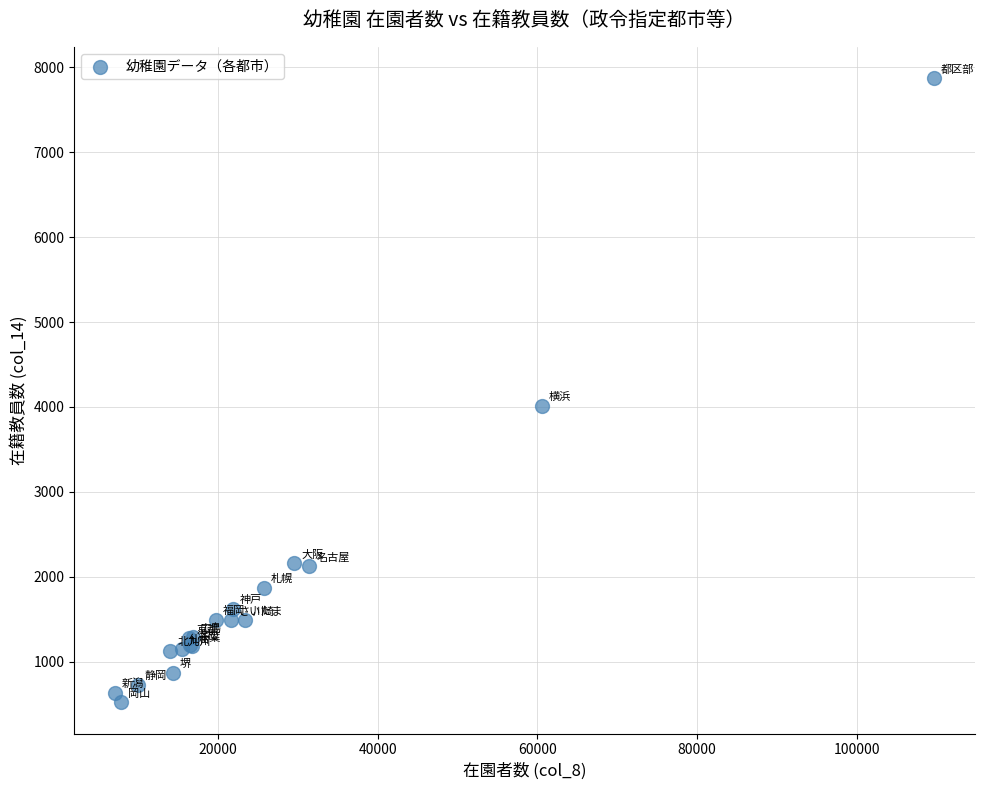

What Y value in the scatter plot is closest to 4197?

4014